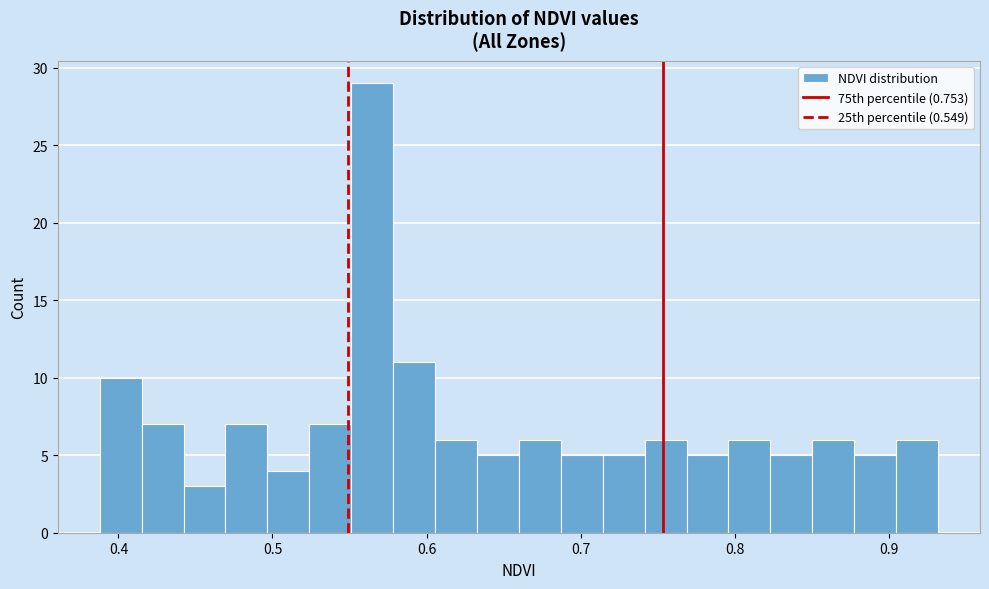

Around what value on the x-axis is the tallest bar? Give the approximate position of its centre, as read against the axis.

0.56